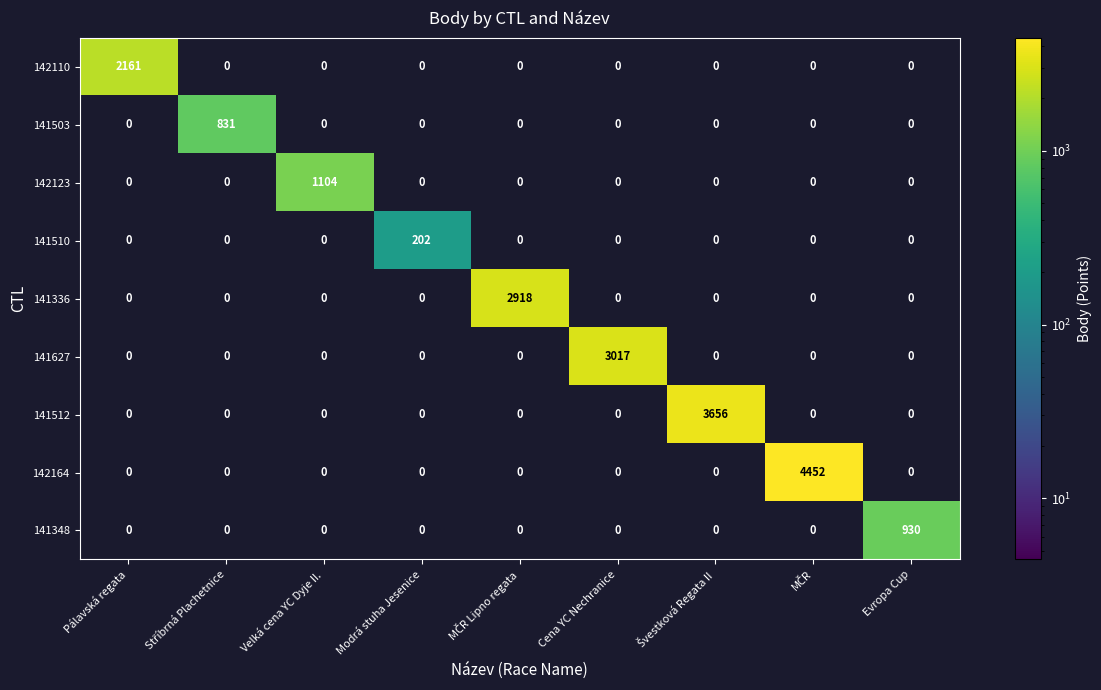

What is the total value across all series at Modrá stuha Jesenice?

202